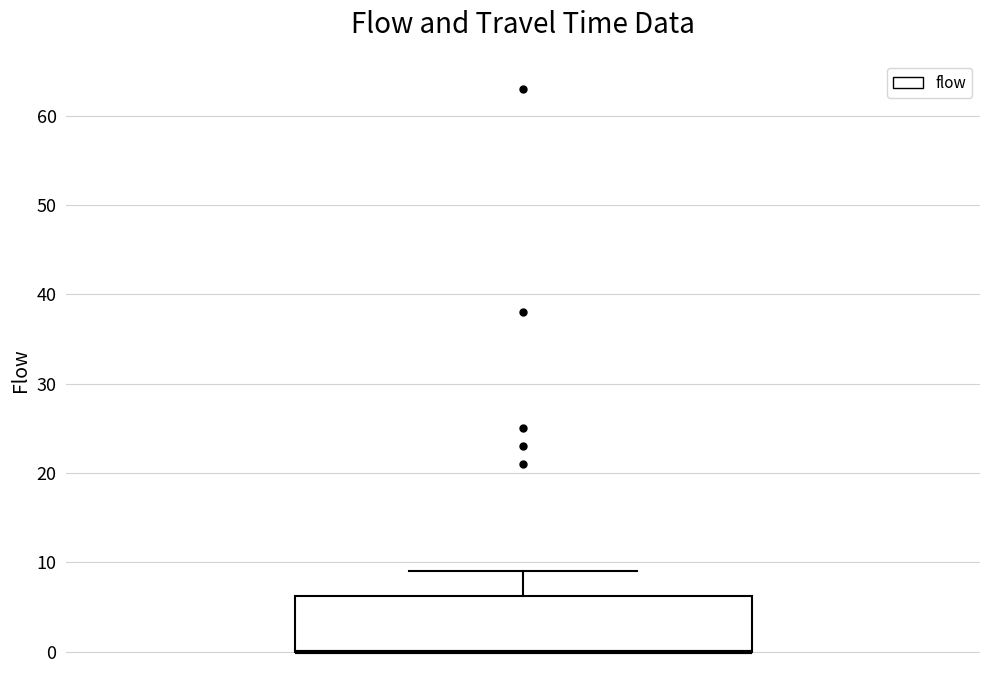

Where is the lower edge of the box on the y-axis? The values are not printed on the chart, so give them approximately, as read against the axis.

0